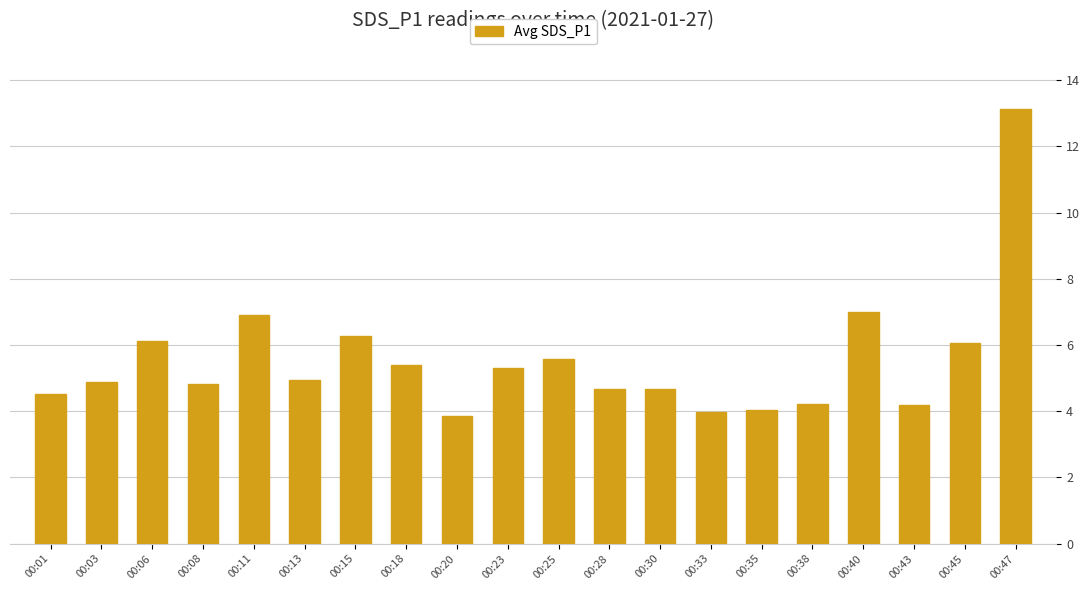

The value at 00:33 is 5.2. True or false?

False